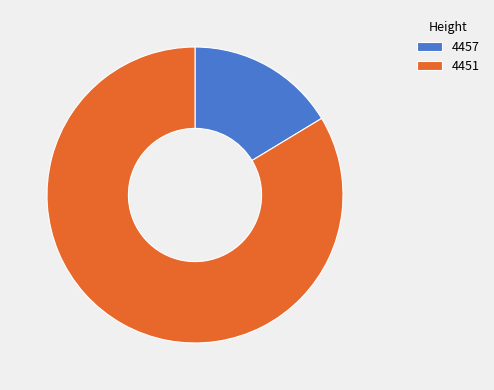

How many segments does this pie chart have?

2